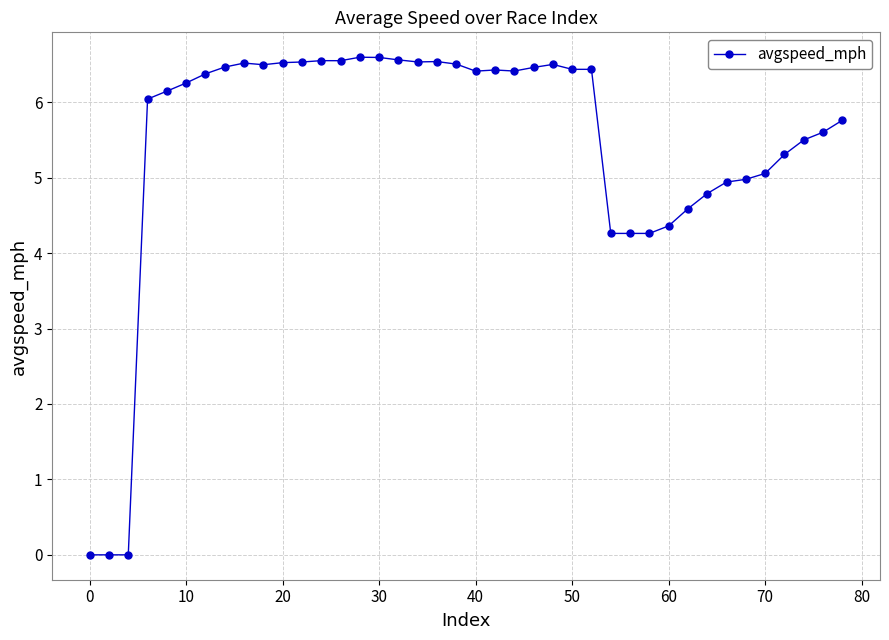

What is the greatest value displayed?

6.6